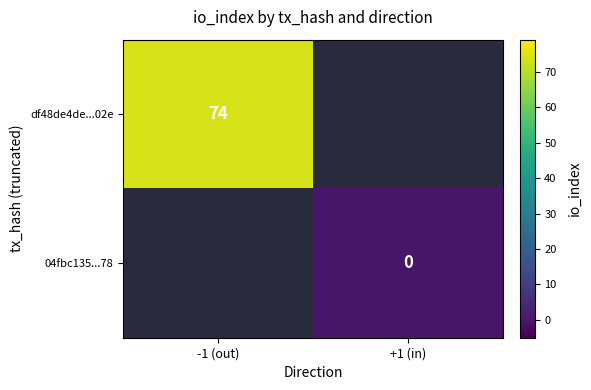

The value of df48de4de...02e at -1 (out) is 74. True or false?

True